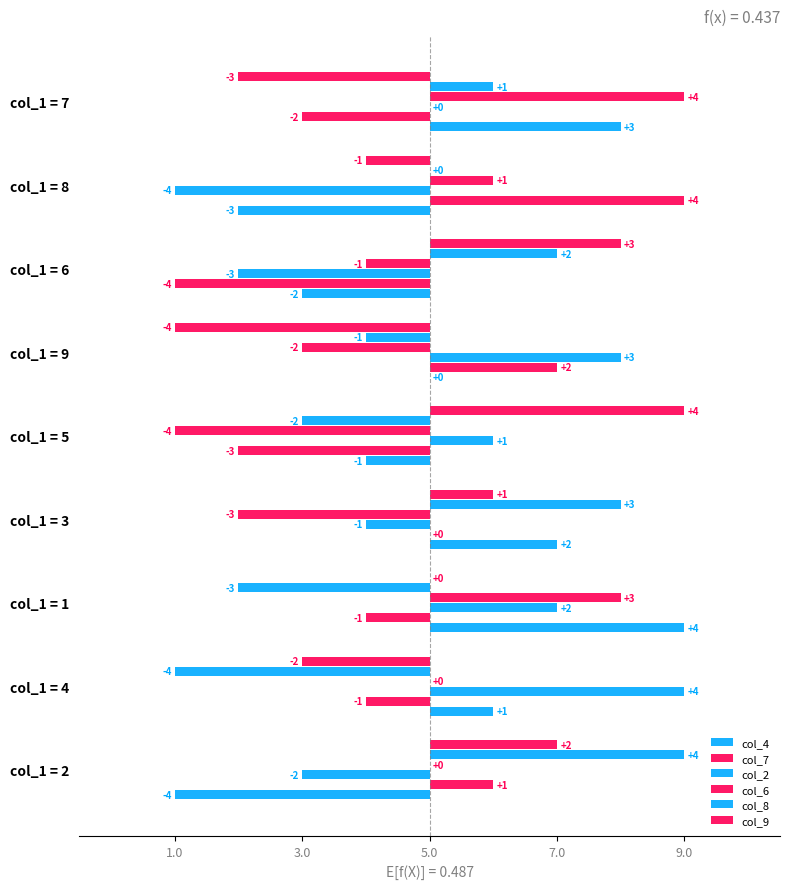

Reading left to right, extract all data points from this chart.

col_4: -4	1	4	2	-1	0	-2	-3	3
col_7: 1	-1	-1	0	-3	2	-4	4	-2
col_2: -2	4	2	-1	1	3	-3	-4	0
col_6: 0	0	3	-3	-4	-2	-1	1	4
col_8: 4	-4	-3	3	-2	-1	2	0	1
col_9: 2	-2	0	1	4	-4	3	-1	-3